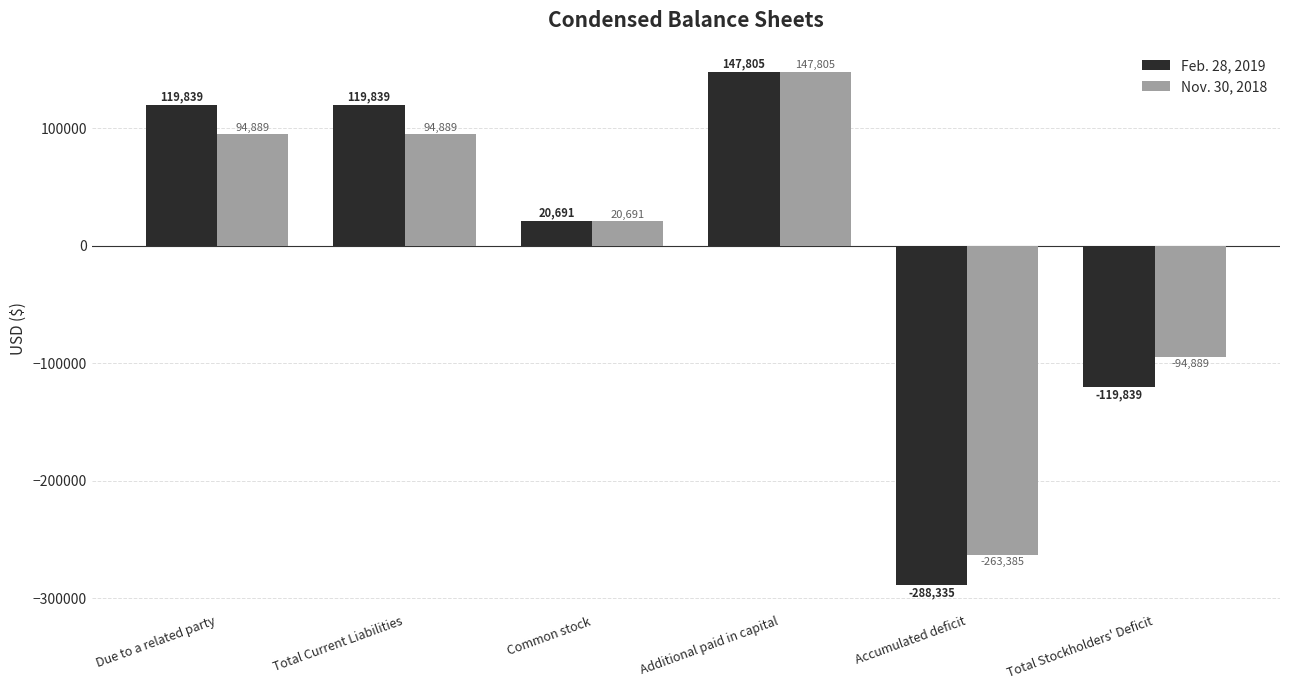

Does the chart contain any negative values?

Yes